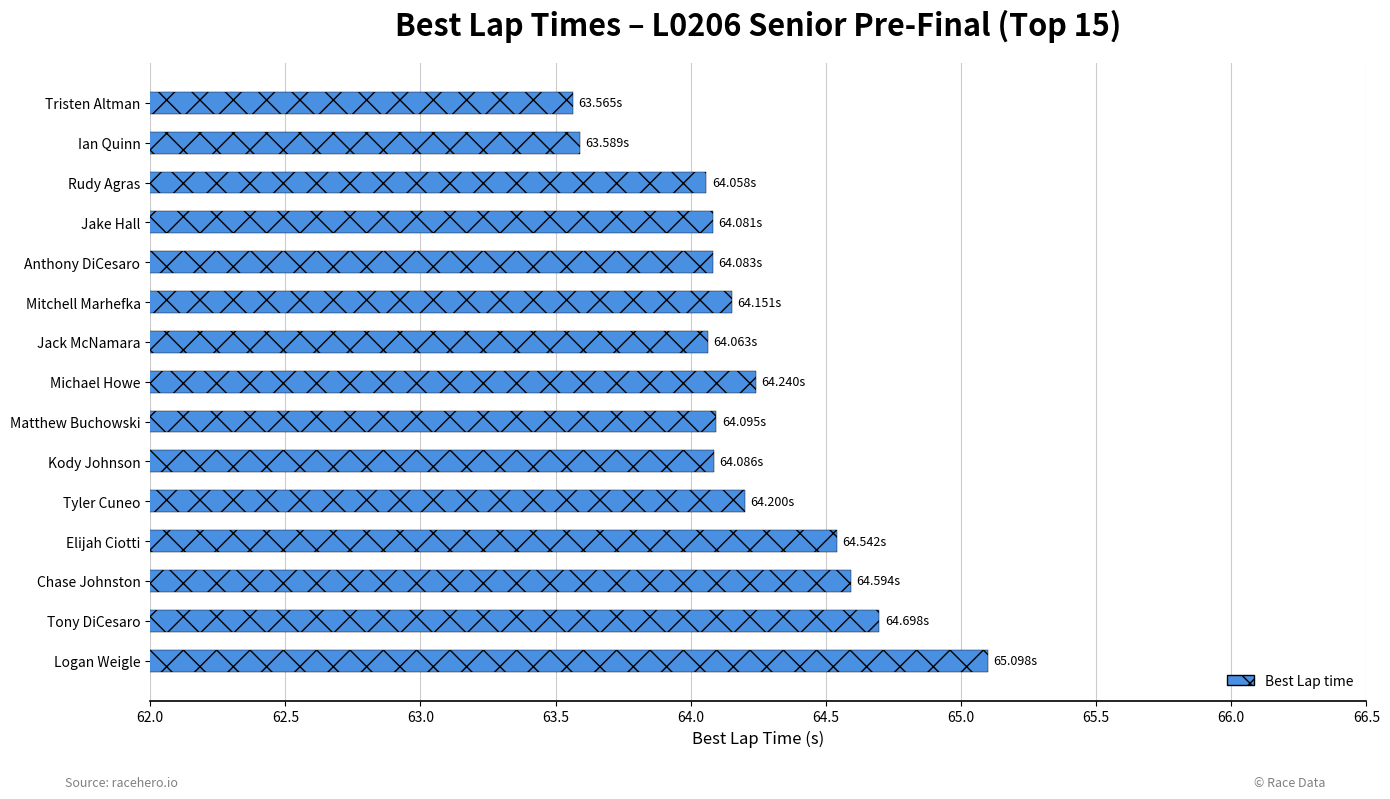

What is the minimum value shown in the chart?

63.6